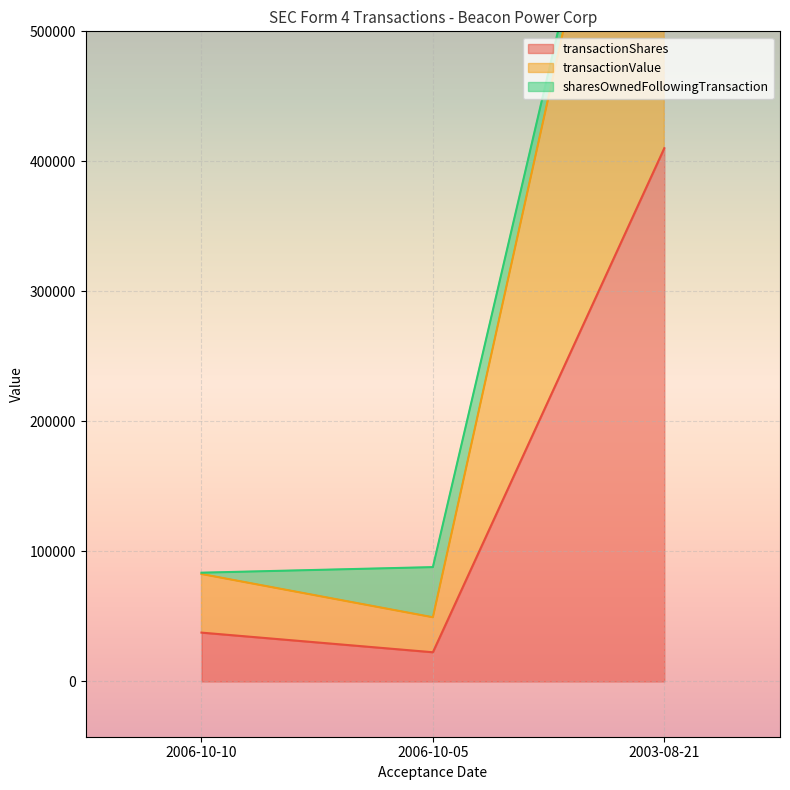

How many values in the transactionValue series exceed 82639?

1